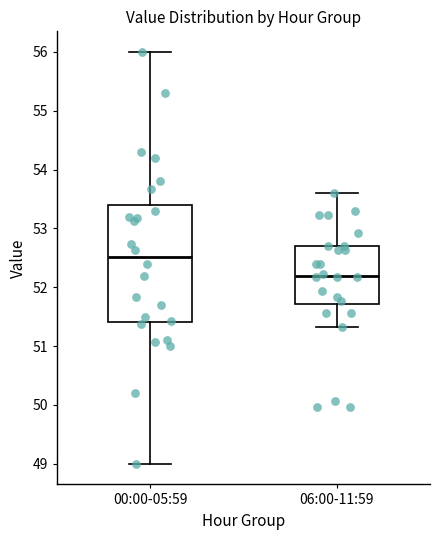

Reading left to right, read every box against the y-axis: the position of its median line, the range the box covers, and the ends of its whiskers. The values are not printed on the chart, so give them approximately, as read against the axis.

00:00-05:59: median 52.5, box 51.4 to 53.4, whiskers 49.0 to 56.0
06:00-11:59: median 52.2, box 51.7 to 52.7, whiskers 51.3 to 53.6